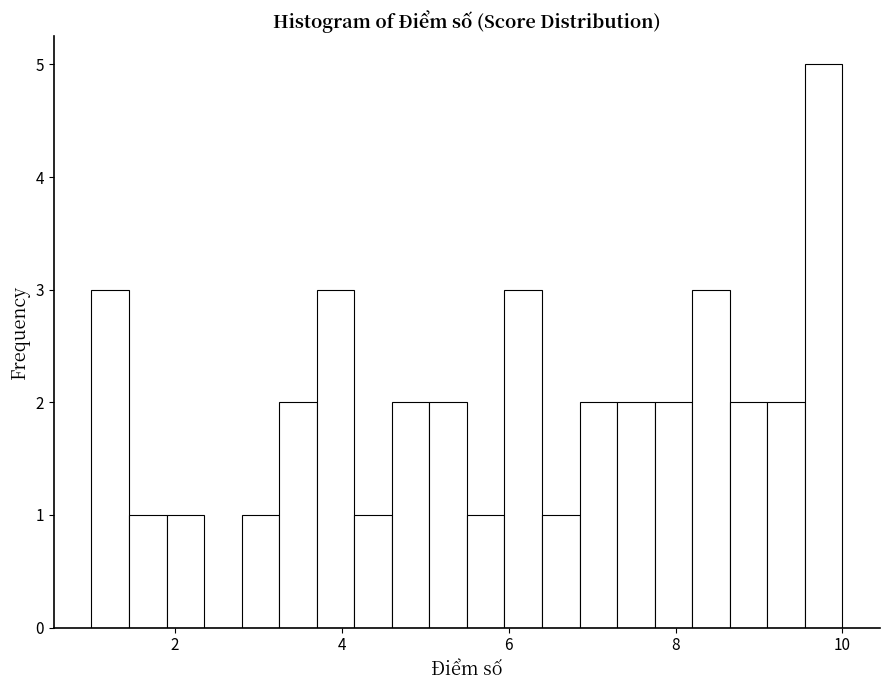

Read against the x-axis, roughly where is the centre of the tallest bar?

9.8